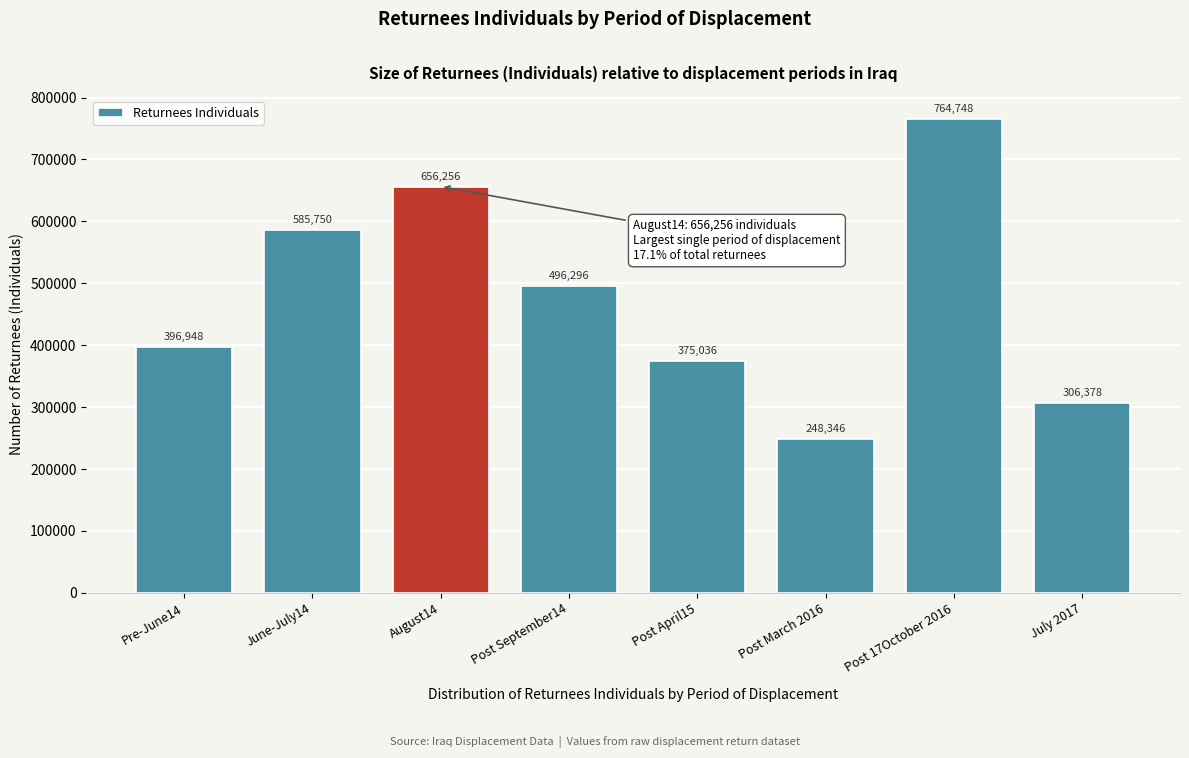

Reading right to left, what are all the values shown in this chart?

July 2017=306378	Post 17October 2016=764748	Post March 2016=248346	Post April15=375036	Post September14=496296	August14=656256	June-July14=585750	Pre-June14=396948